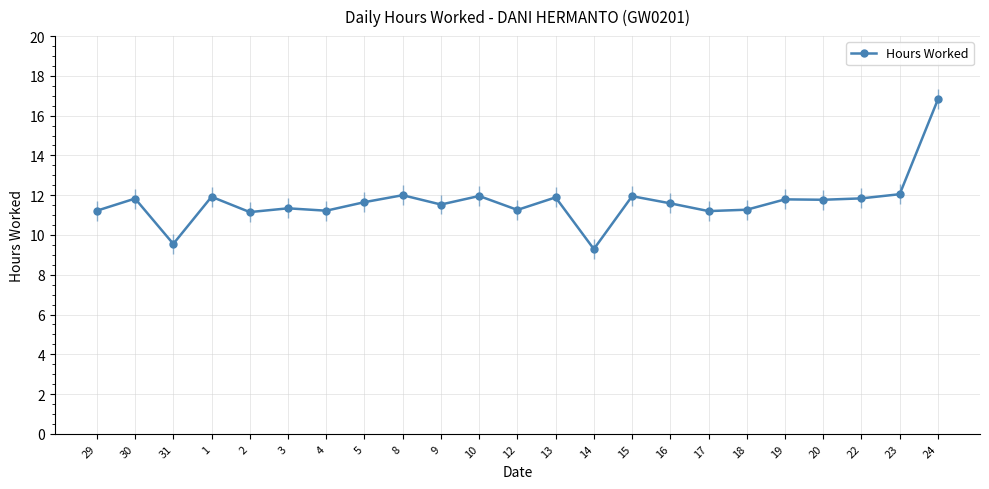

Which category has the highest value across all series?

24